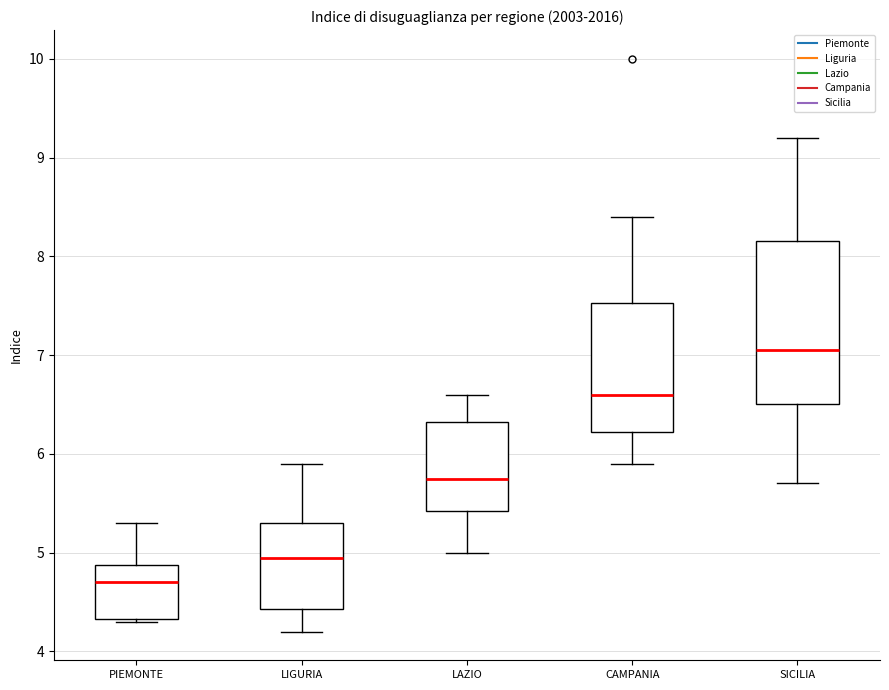

Reading left to right, transcribe this box plot: for each box, give where its median line is, the range the box spans, and where its two whiskers end, as read against the y-axis. The values are not printed on the chart, so give them approximately, as read against the axis.

PIEMONTE: median 4.7, box 4.3 to 4.9, whiskers 4.3 to 5.3
LIGURIA: median 5.0, box 4.4 to 5.3, whiskers 4.2 to 5.9
LAZIO: median 5.8, box 5.4 to 6.3, whiskers 5.0 to 6.6
CAMPANIA: median 6.6, box 6.2 to 7.5, whiskers 5.9 to 8.4
SICILIA: median 7.1, box 6.5 to 8.2, whiskers 5.7 to 9.2